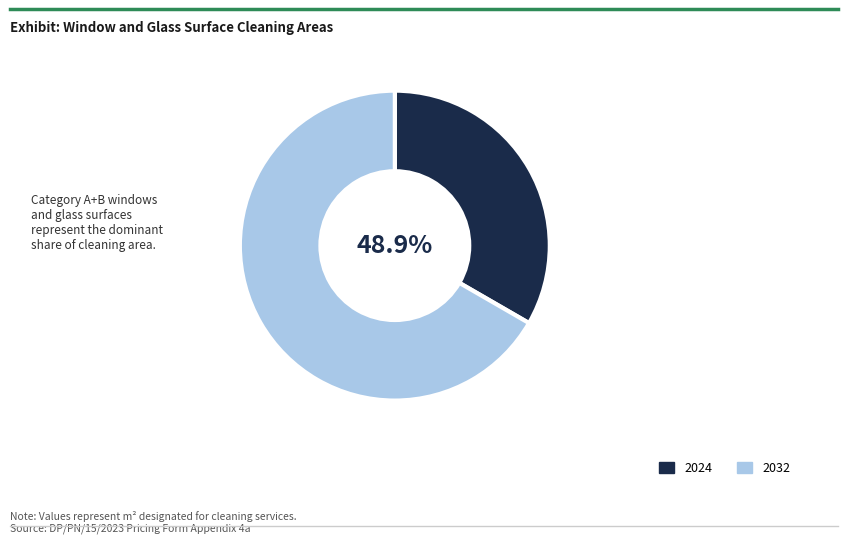

Which series has the largest range (max minus min)?

2032